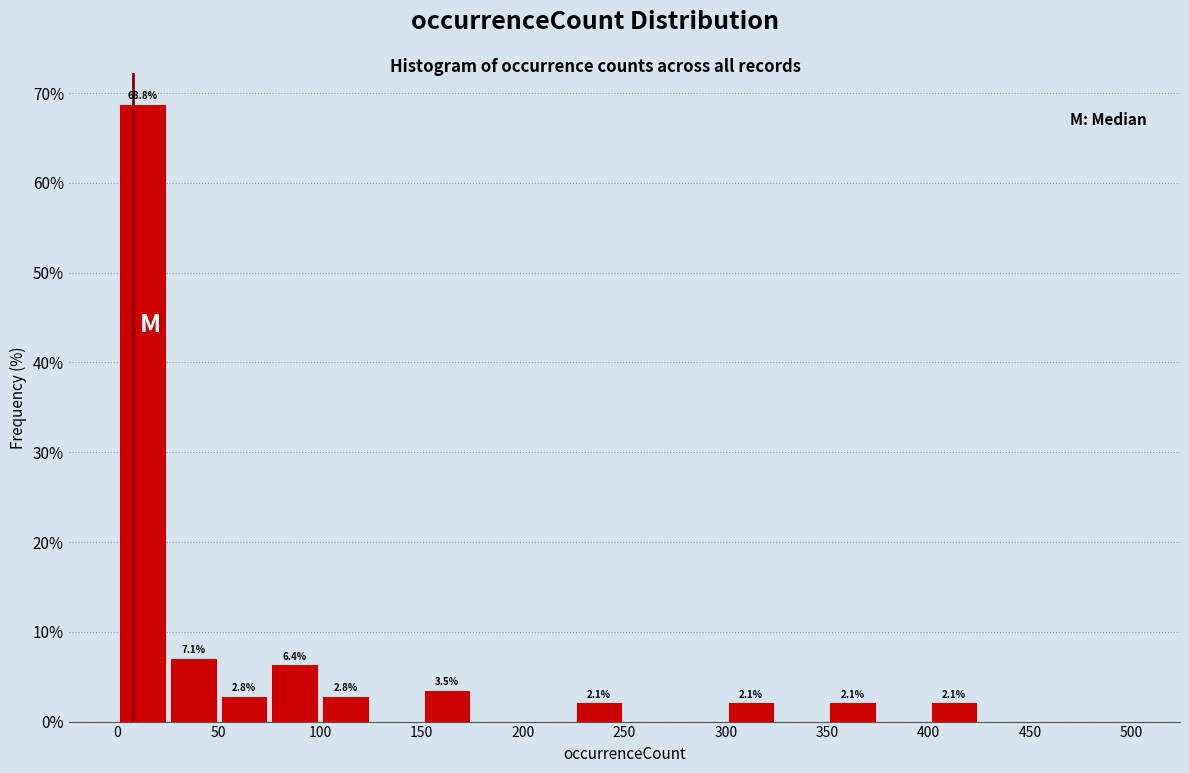

Over which range of the x-axis is the bar tallest?

0 to 25